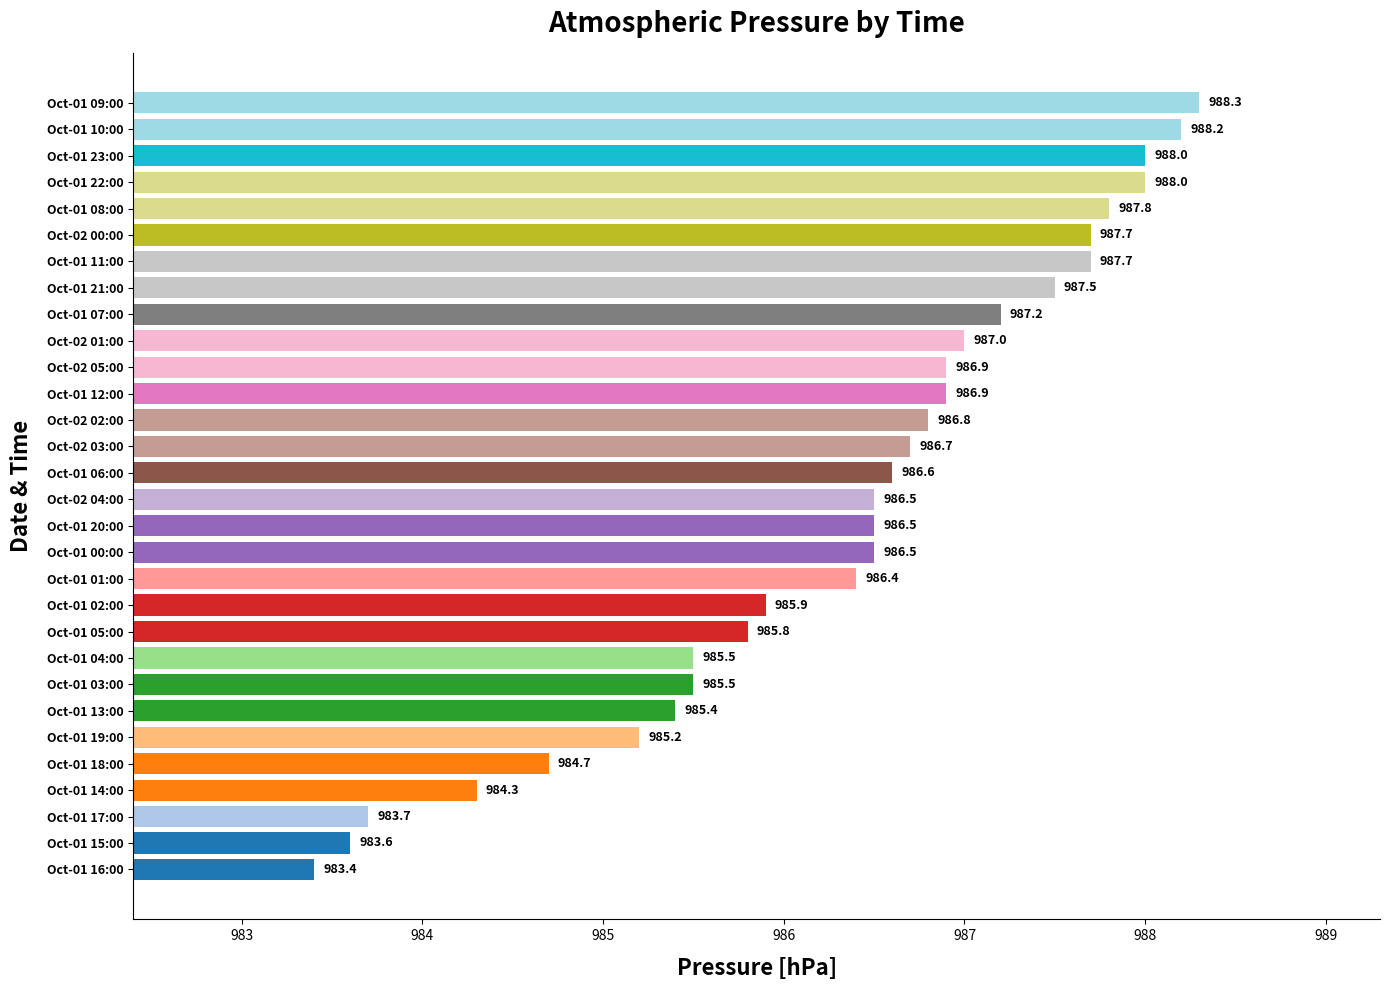

What is the difference between the maximum and minimum values?

4.9